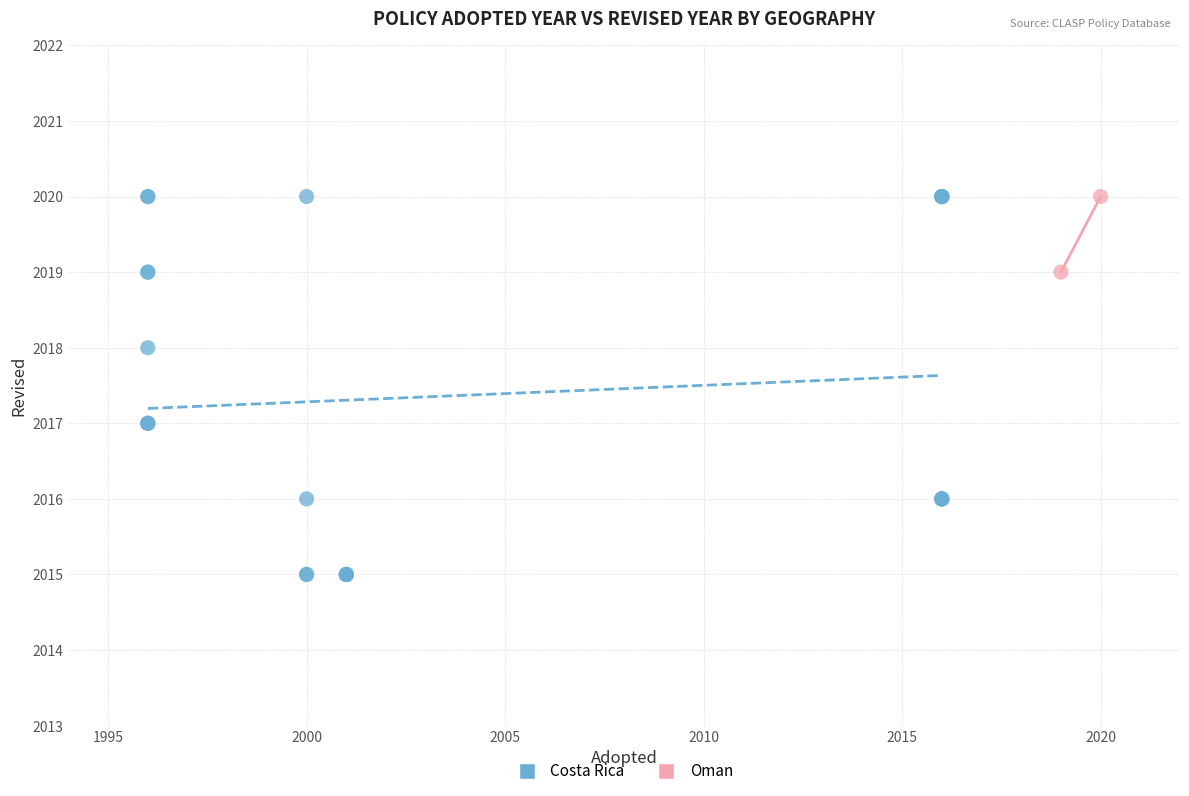

What are all the series names shown in the legend?

Costa Rica, Oman